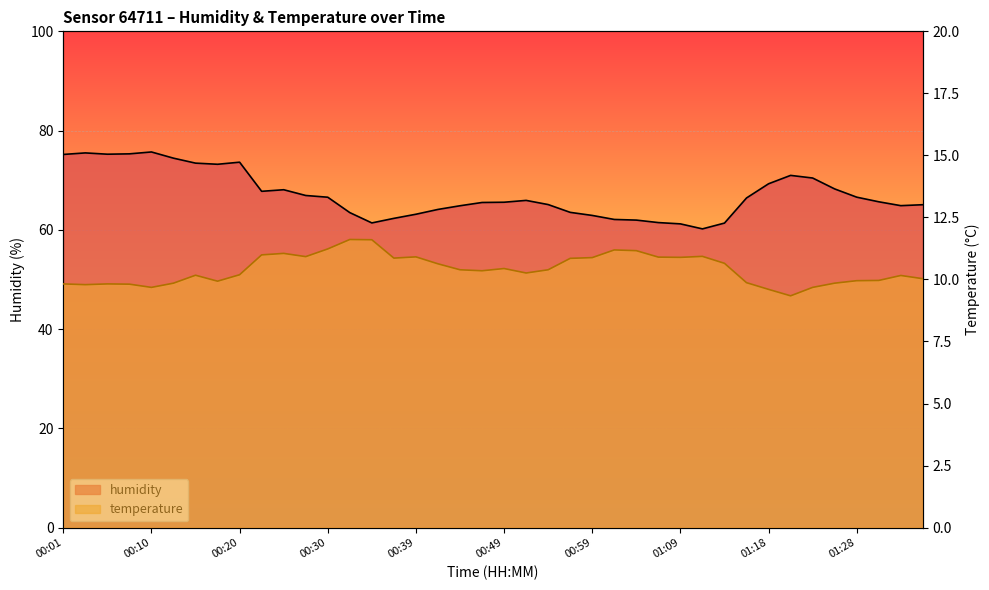

What is the total value across all series at 01:33?

75.0